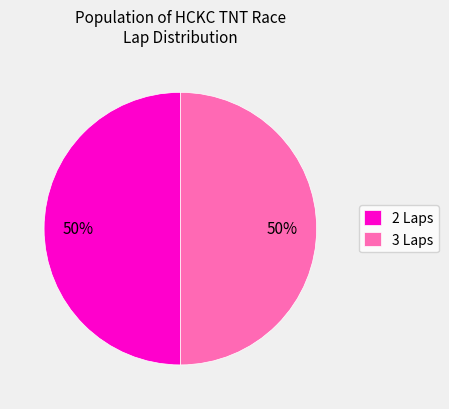

What percentage is the 2 Laps slice, to the nearest percent?

50%